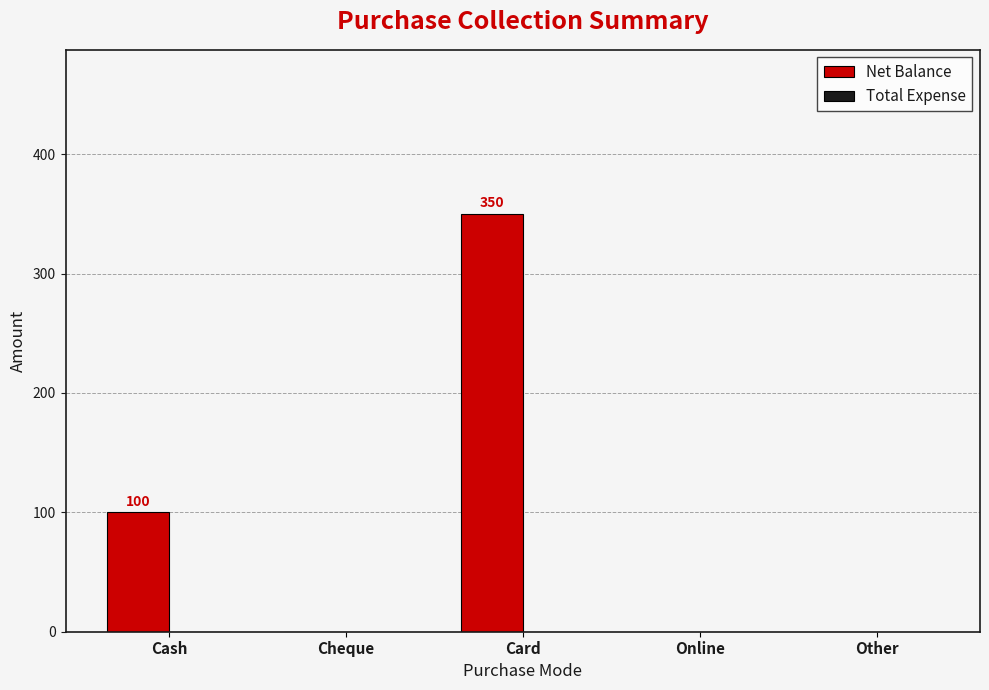

True or false: the data shows -188 at Cheque.

False